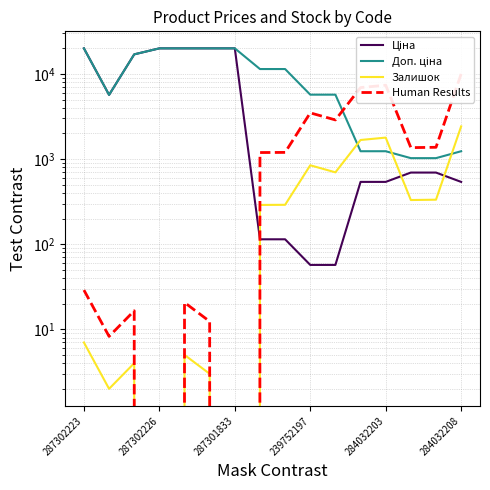

How many values in the Доп. ціна series exceed 11410?

6